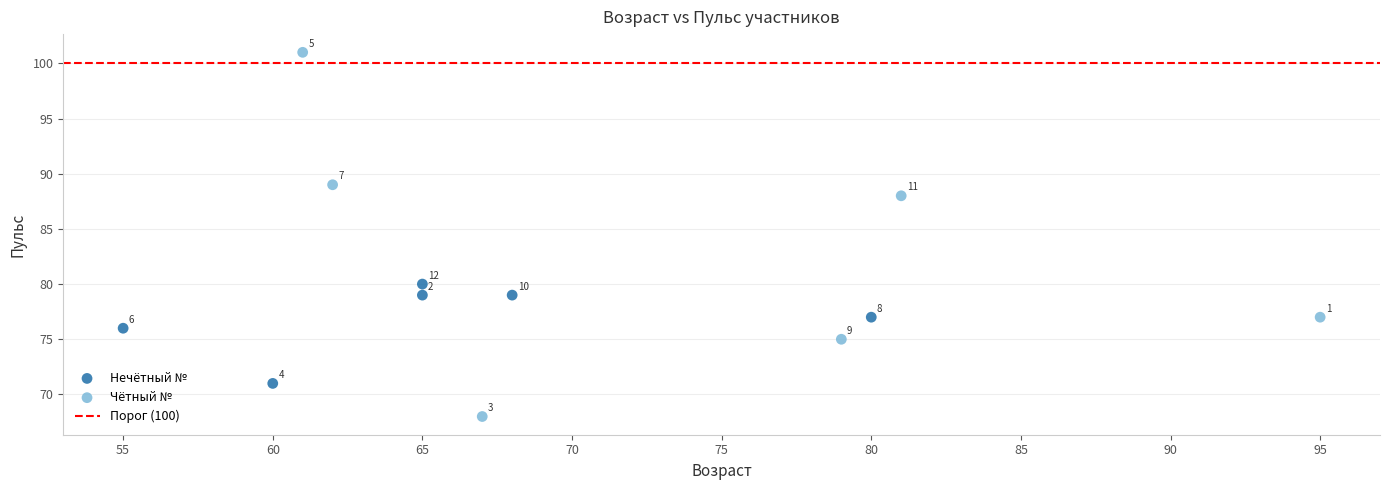

Which series reaches the maximum Y coordinate?

Чётный №